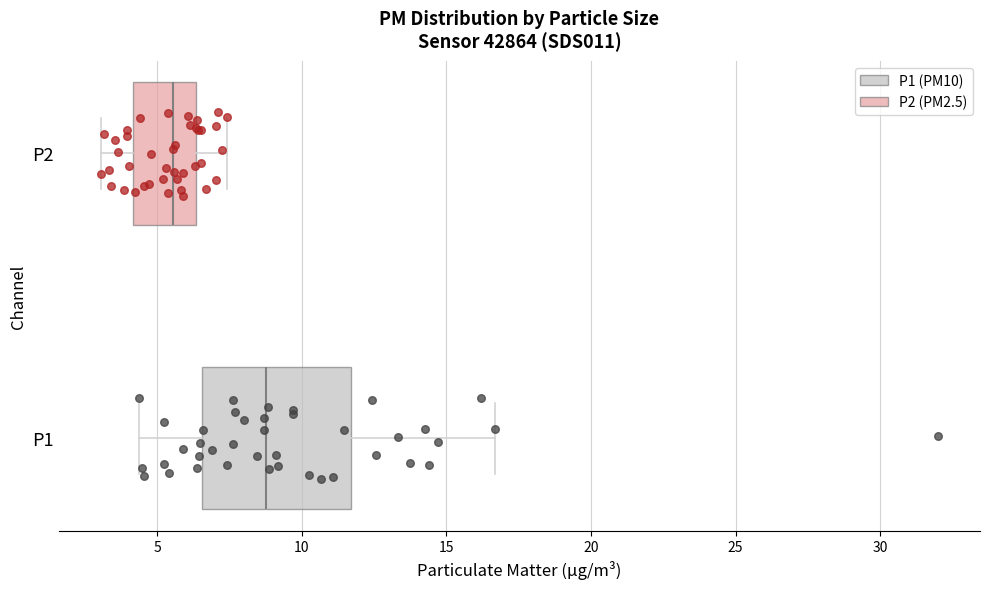

Which box has the furthest to the right median line?

P1